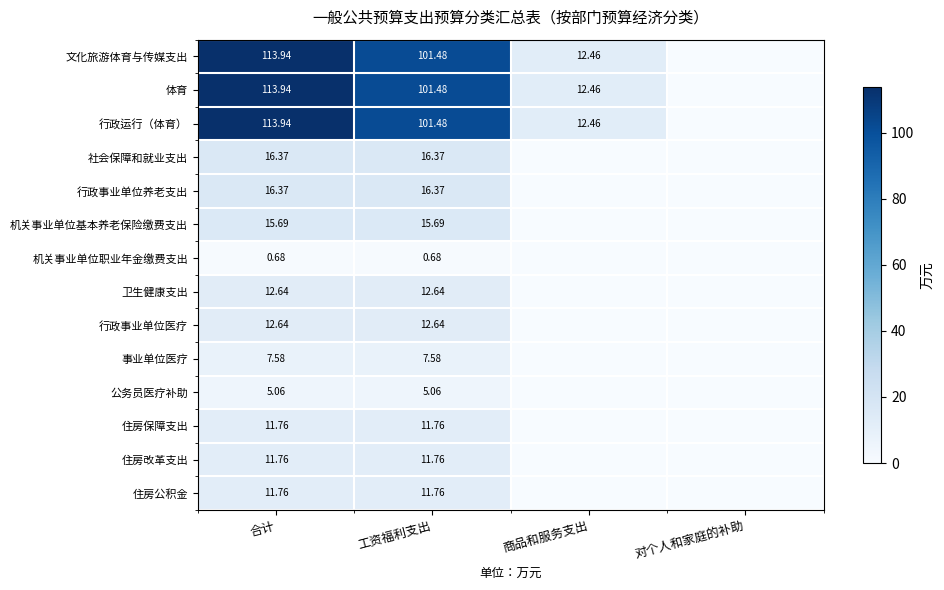

How many positive values does the 文化旅游体育与传媒支出 series have?

3